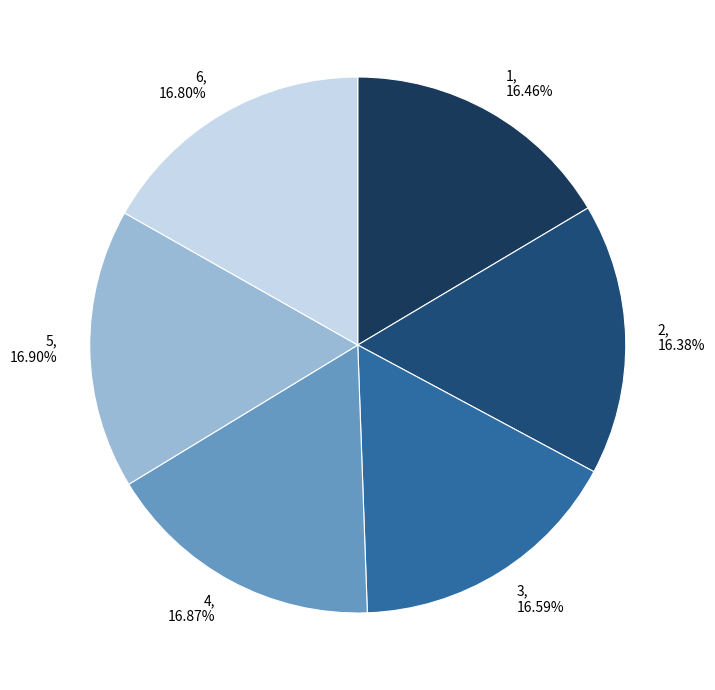

Is there any slice that represents more than half of the pie?

No